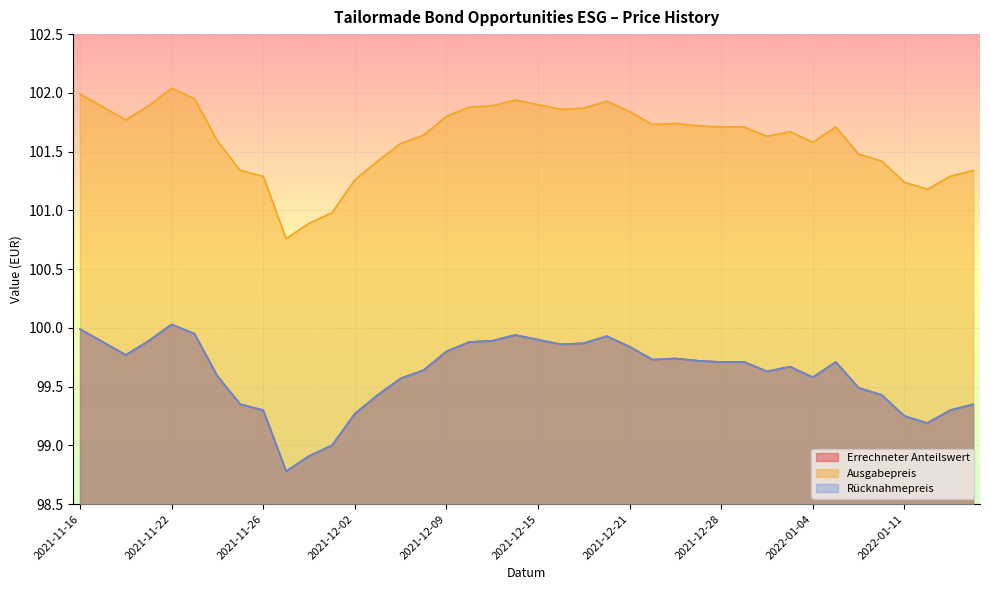

Which has a higher value, 2022-01-10 or 2021-12-02?

2022-01-10